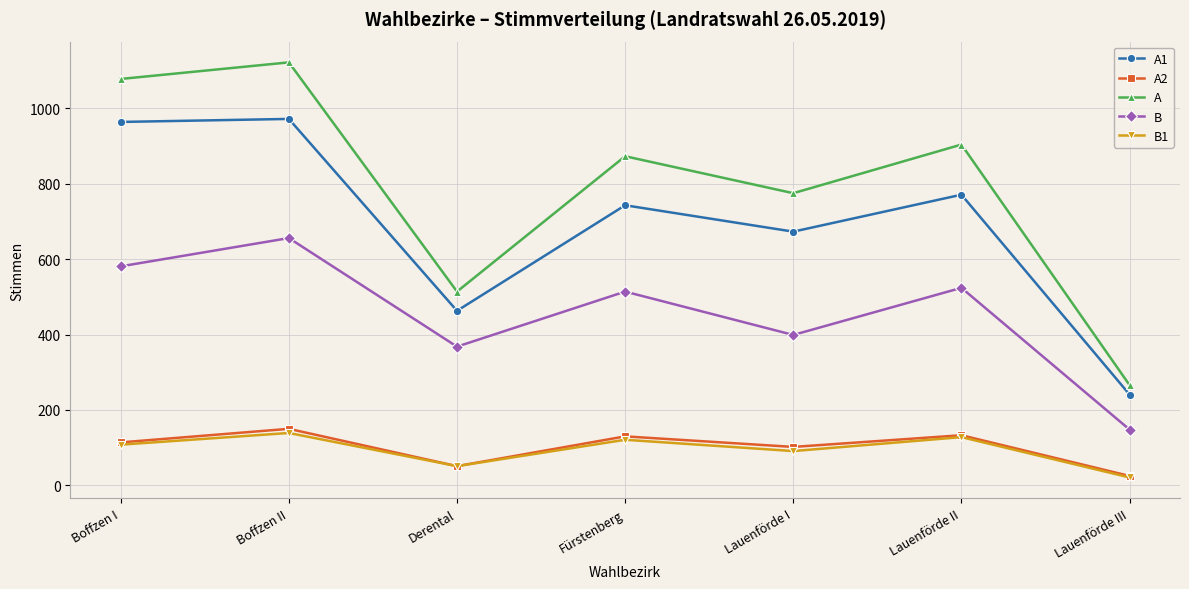

What is the value of the A point at the 5th from the left?

775